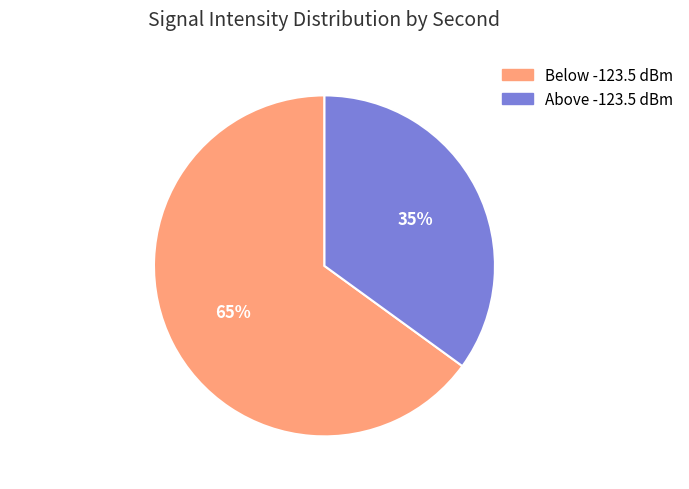

Is there any slice that represents more than half of the pie?

Yes